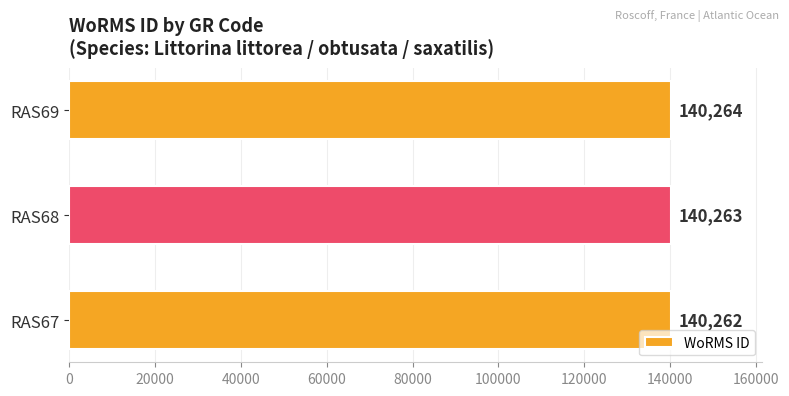

Between RAS68 and RAS67, which is larger?

RAS68